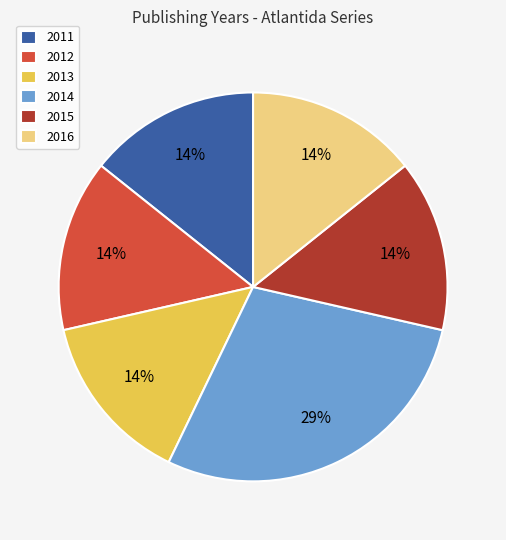

Combined, do 2012 and 2014 account for over 50%?

No